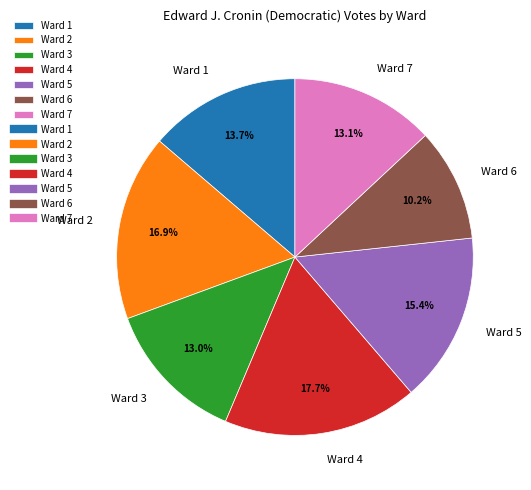

Count the number of slices in the pie.

7